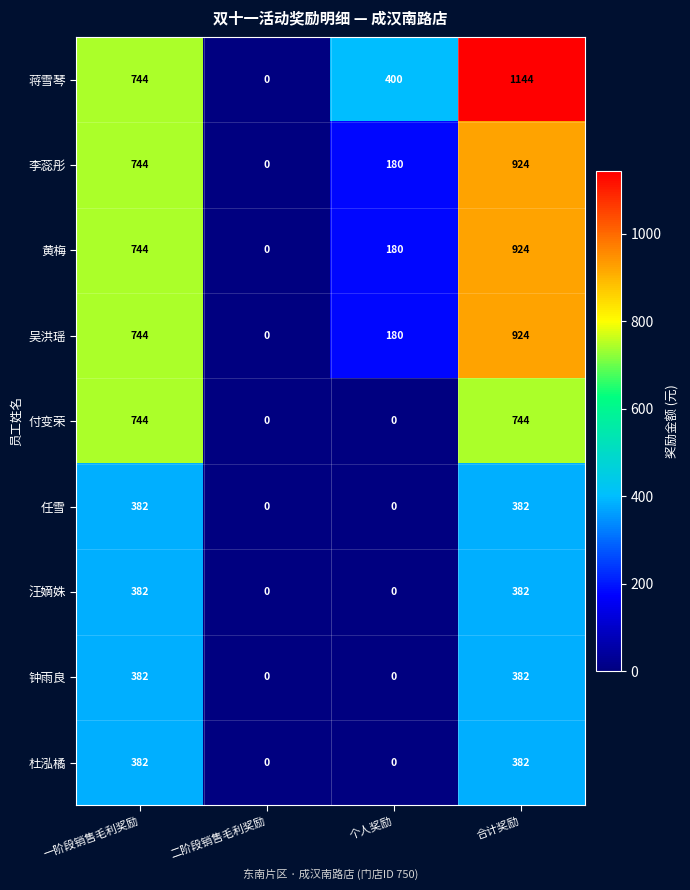

What is the total value across all series at 个人奖励?

940